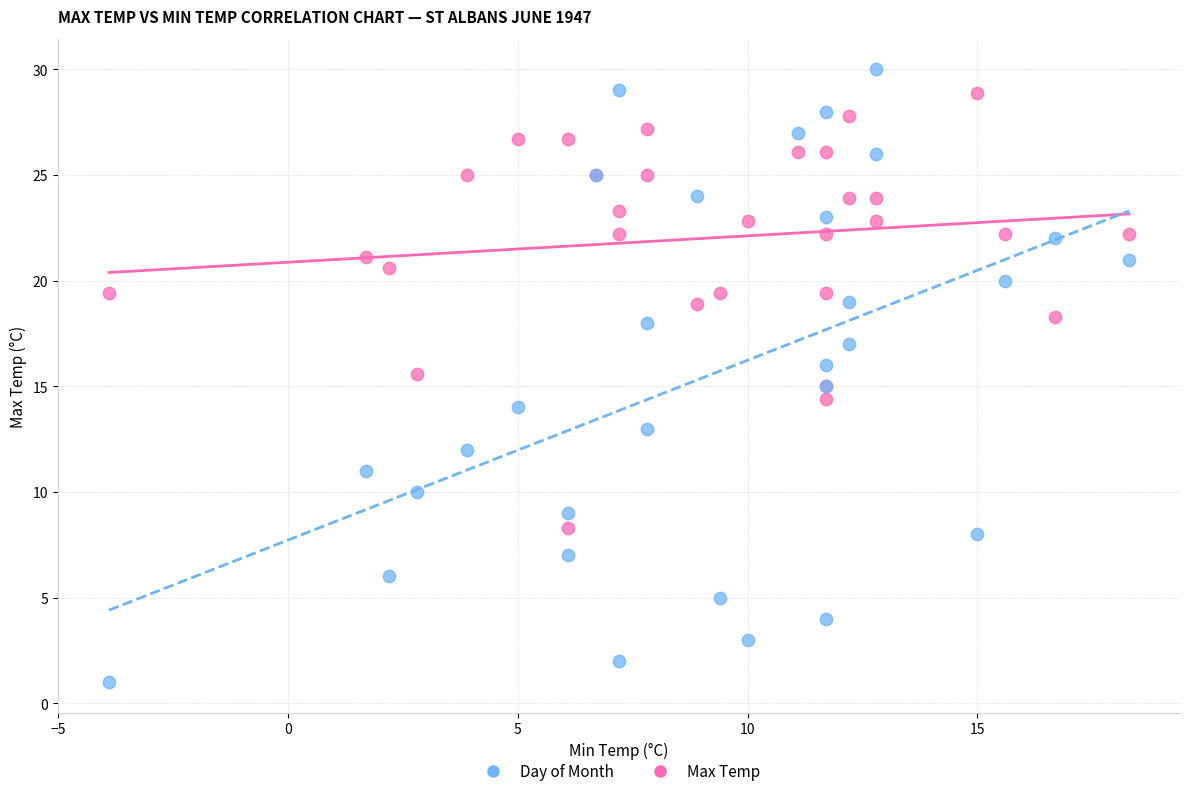

What are all the series names shown in the legend?

Day of Month, Max Temp